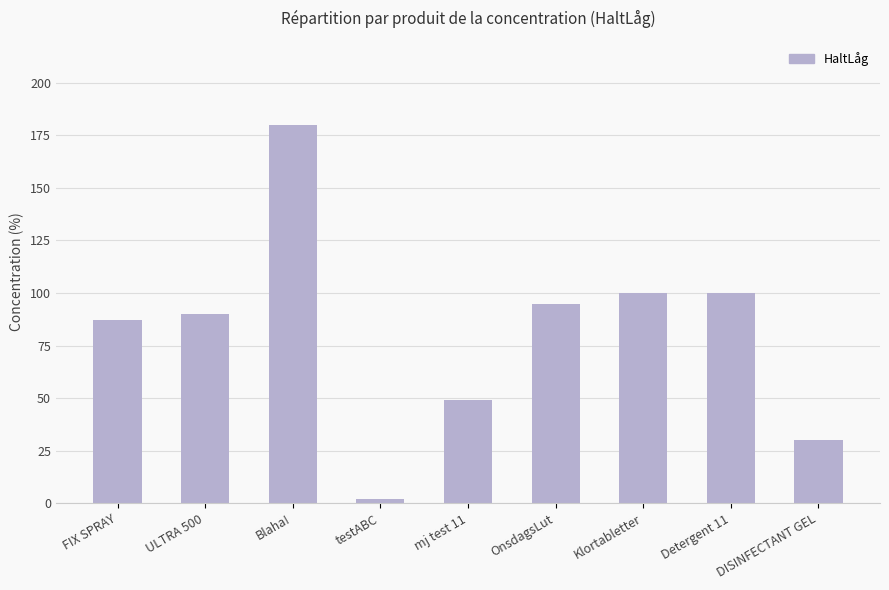

What is the label of the 7th bar from the right?

Blaha!